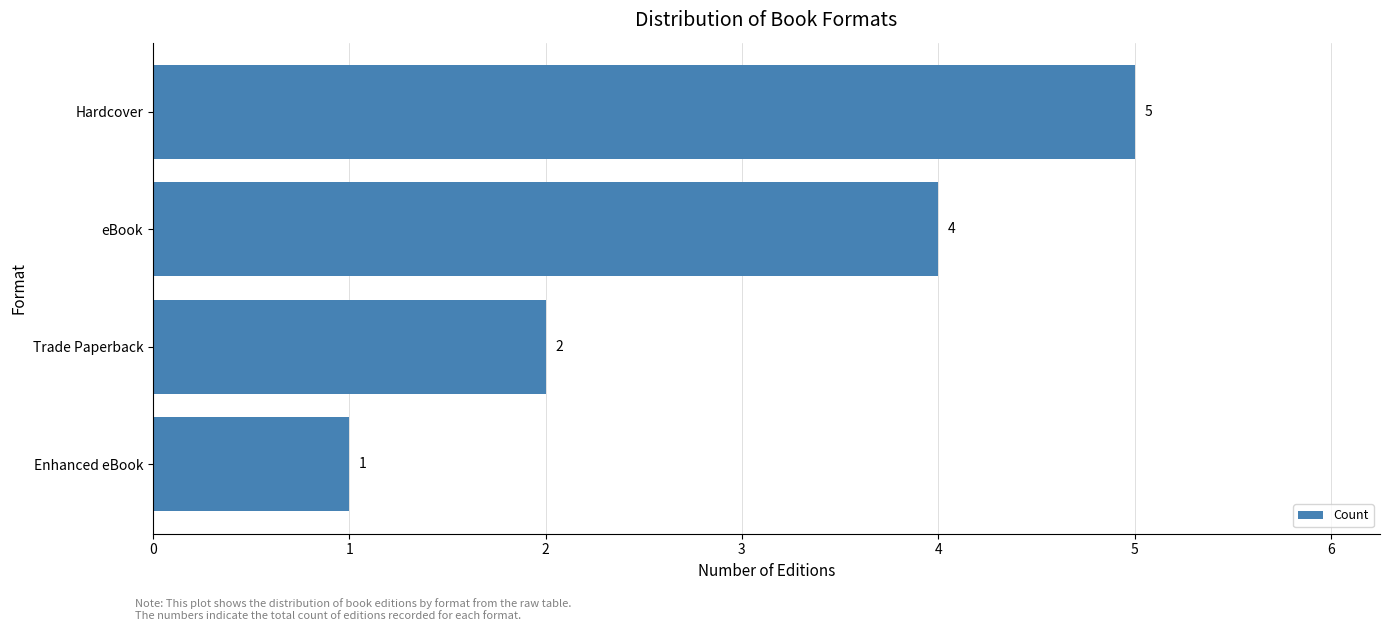

Reading top to bottom, list all the values displayed in this chart.

5	4	2	1